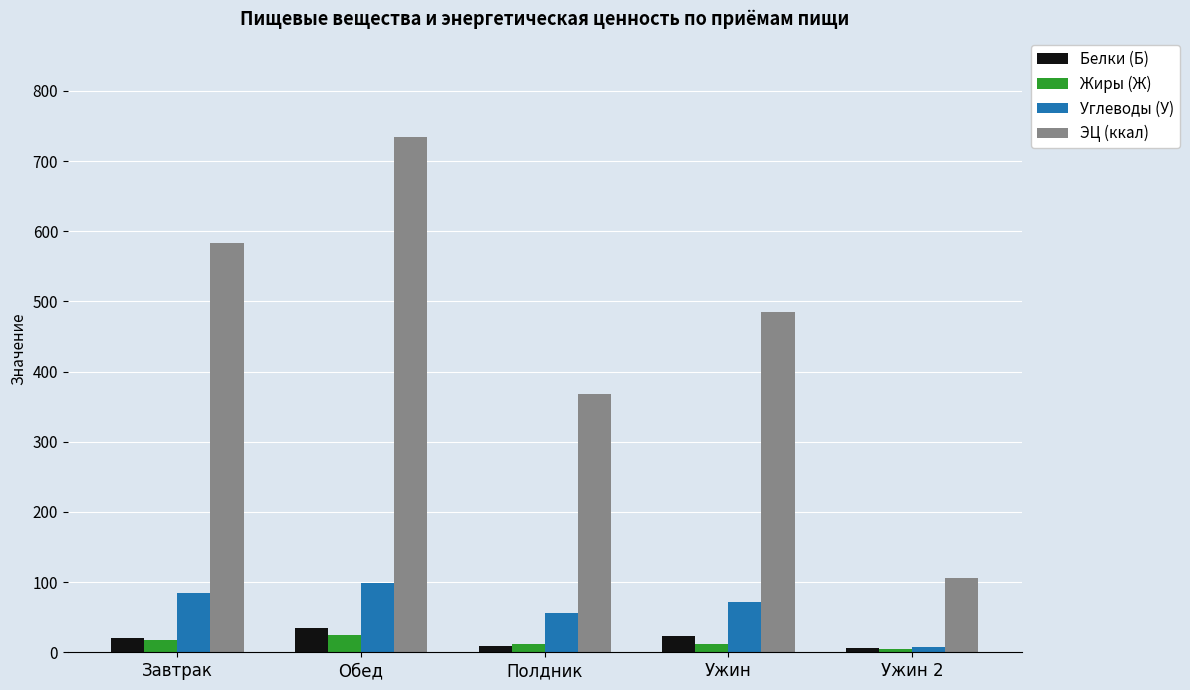

The value of Углеводы (У) at Ужин is 71.2. True or false?

True